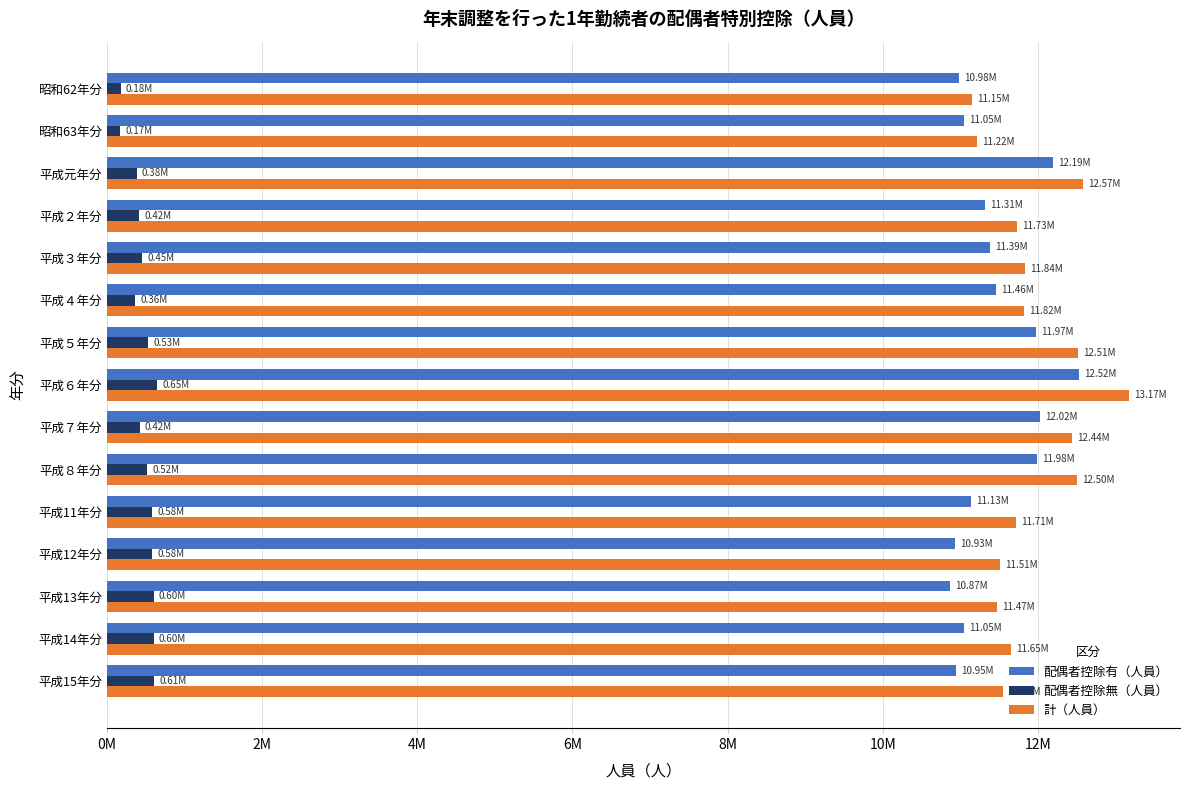

At which category is the sum across all series the highest?

平成６年分